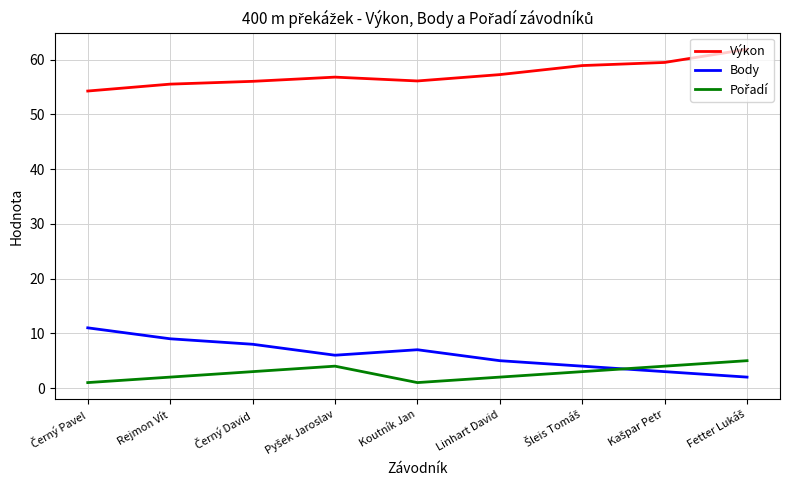

What is the minimum value for Body?

2.0